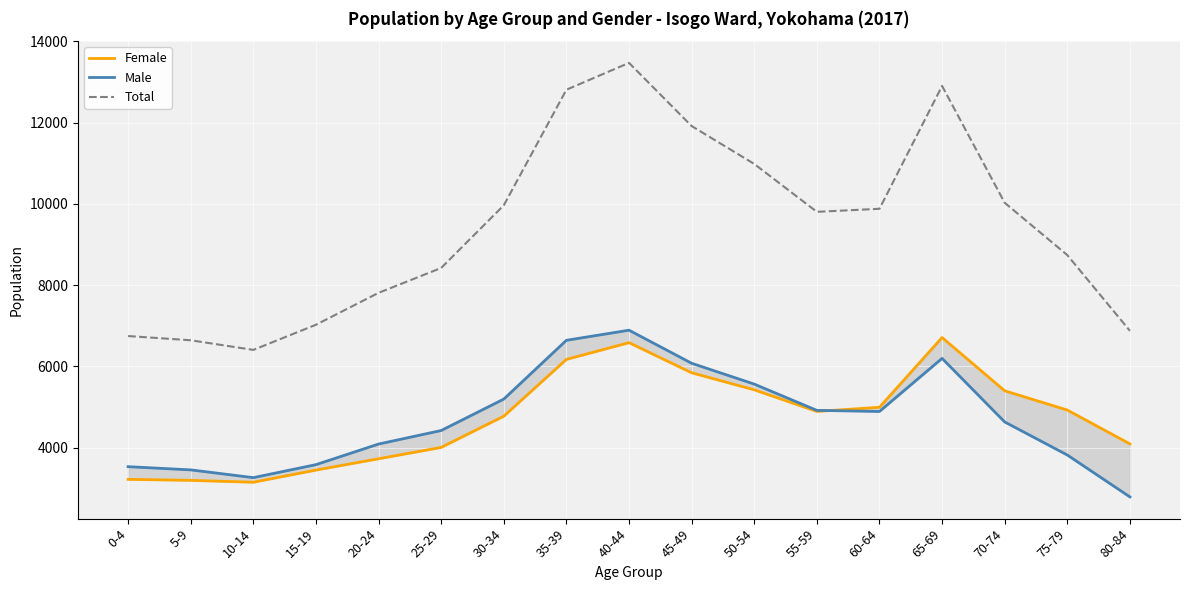

At which label does Male first exceed 4629?

30-34